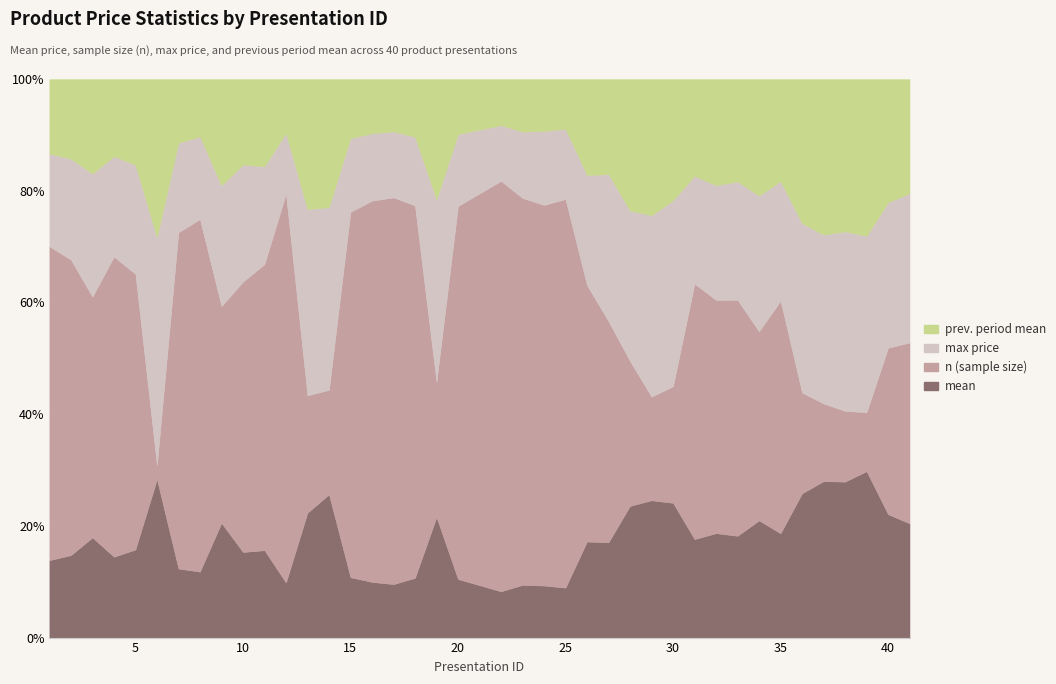

Which series has the largest total across all categories?

n